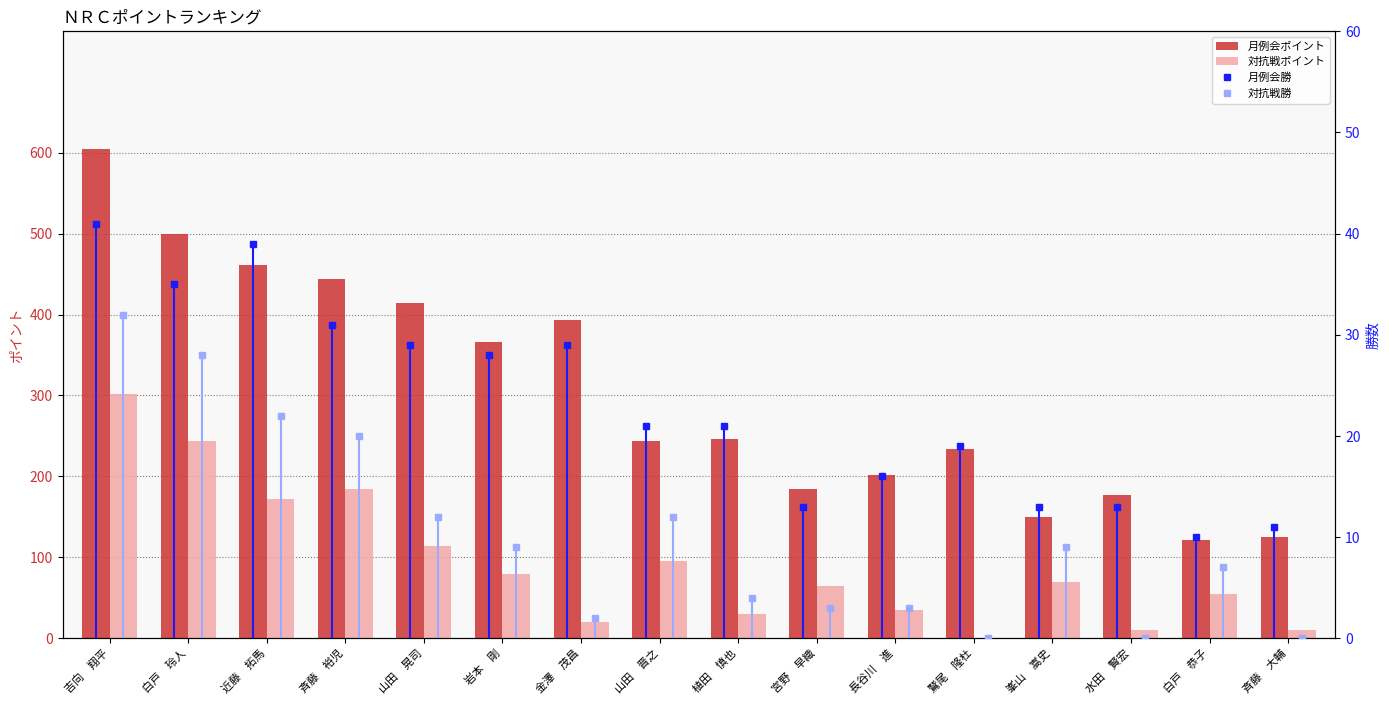

What is the highest value of the 対抗戦ポイント series?

302